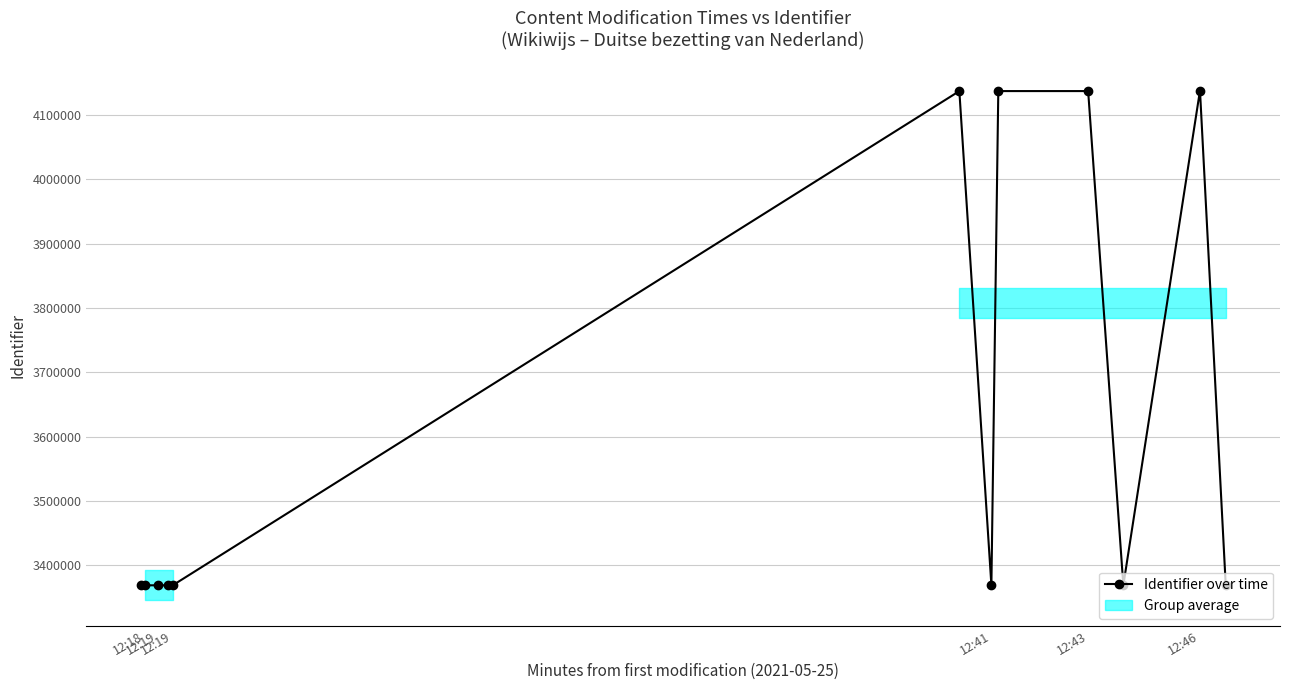

At which label is the value closest to 3753664?

12:46